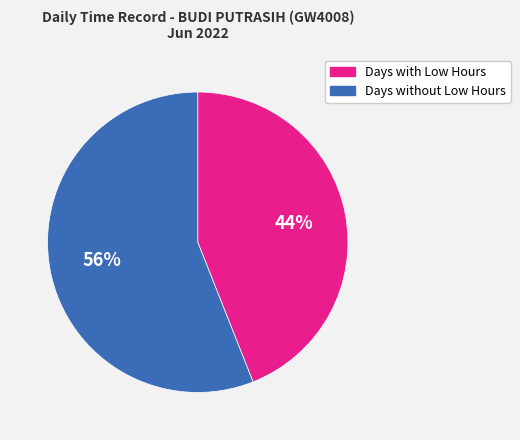

Does any single category account for the majority?

Yes